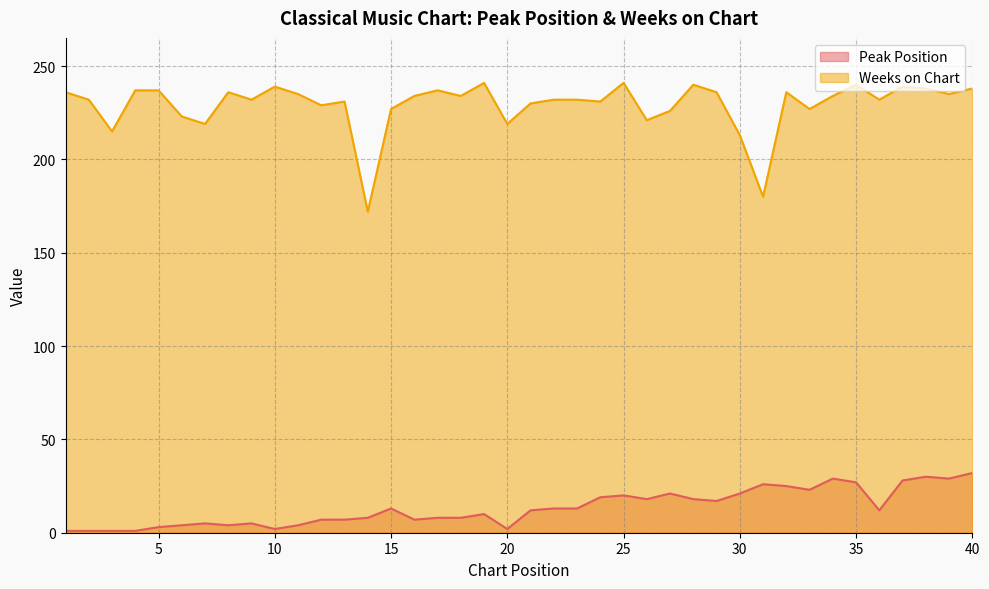

What is the difference between the Weeks on Chart values at 30 and 37?

26